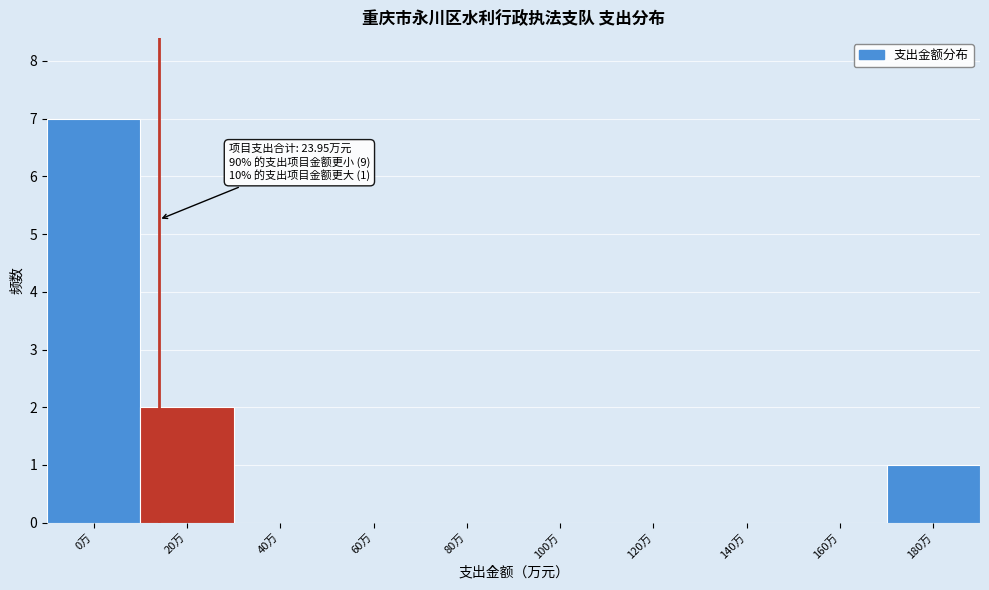

Reading left to right, transcribe all the data shown in this chart.

0万=7	20万=2	40万=0	60万=0	80万=0	100万=0	120万=0	140万=0	160万=0	180万=1